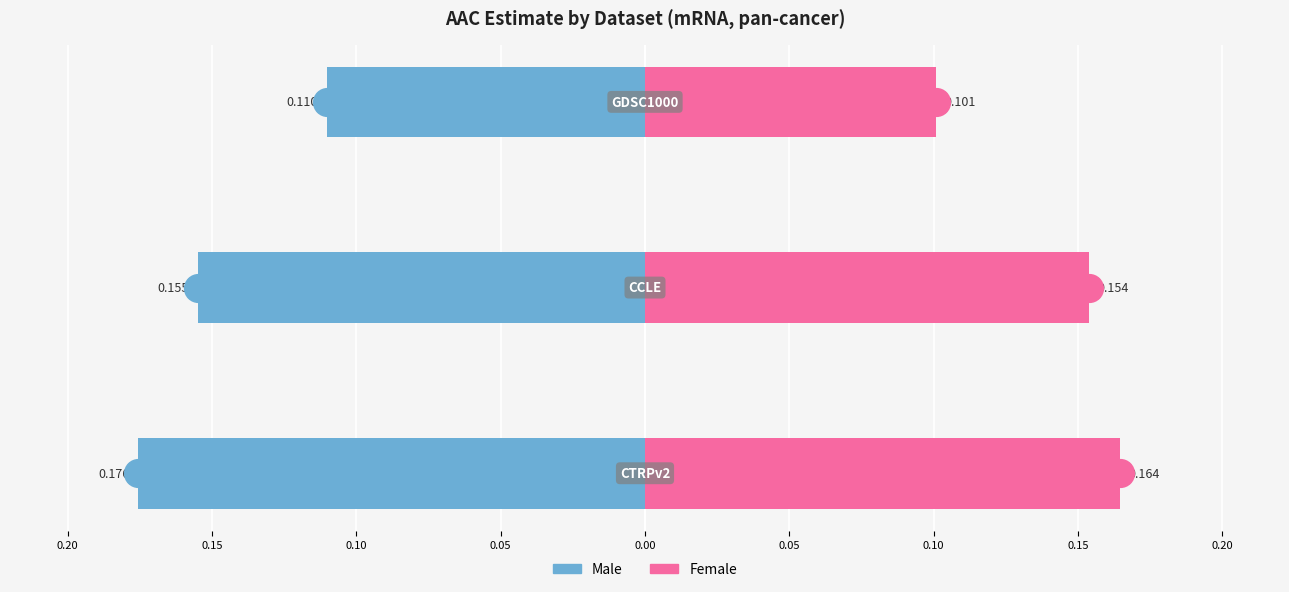

Which series has the widest spread of Y values?

Male